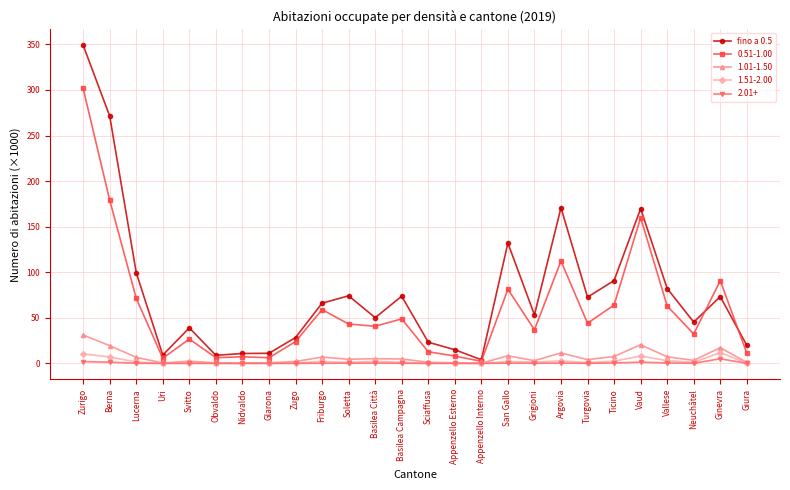

Which series has the widest spread of values?

fino a 0.5